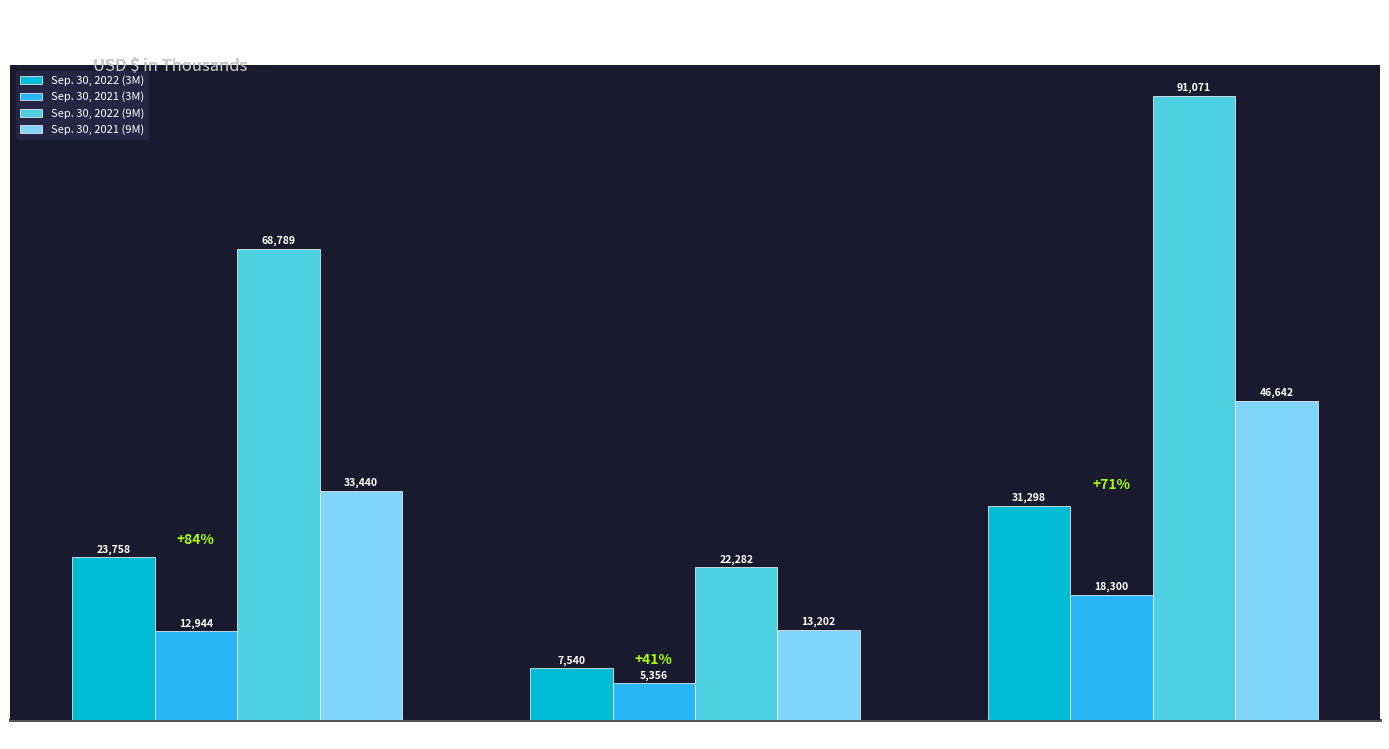

What value does the Sep. 30, 2021 (3M) series have at General and administrative, to the nearest 100?

5400